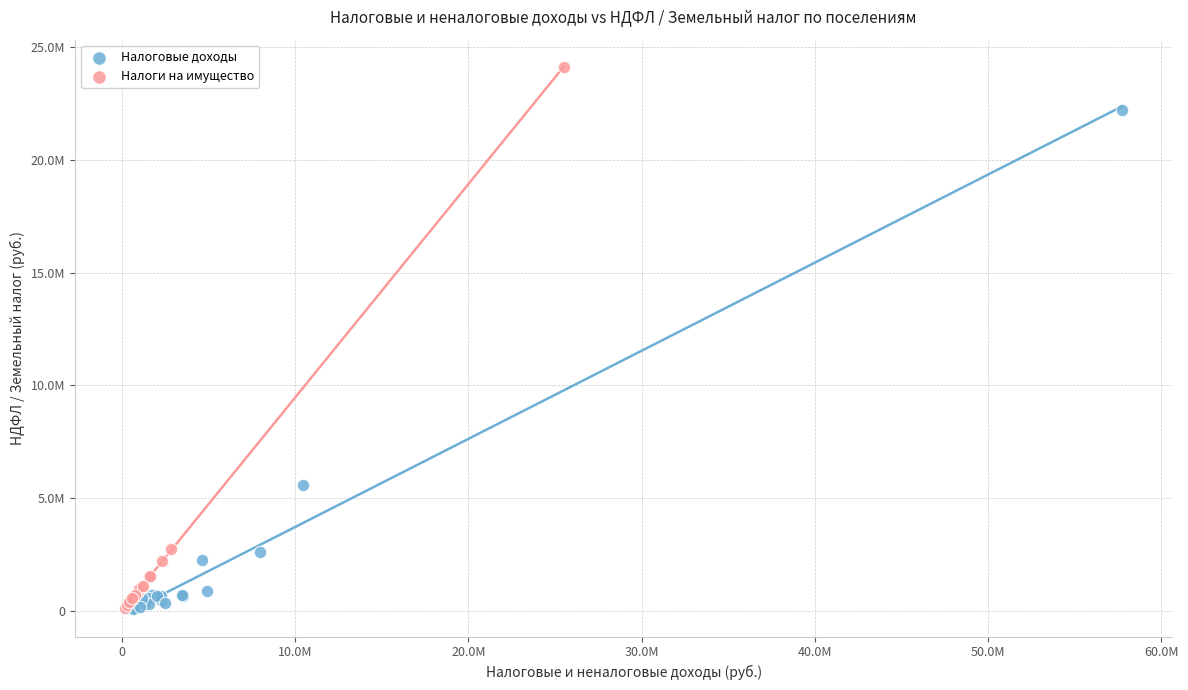

What are all the series names shown in the legend?

Налоговые доходы, Налоги на имущество